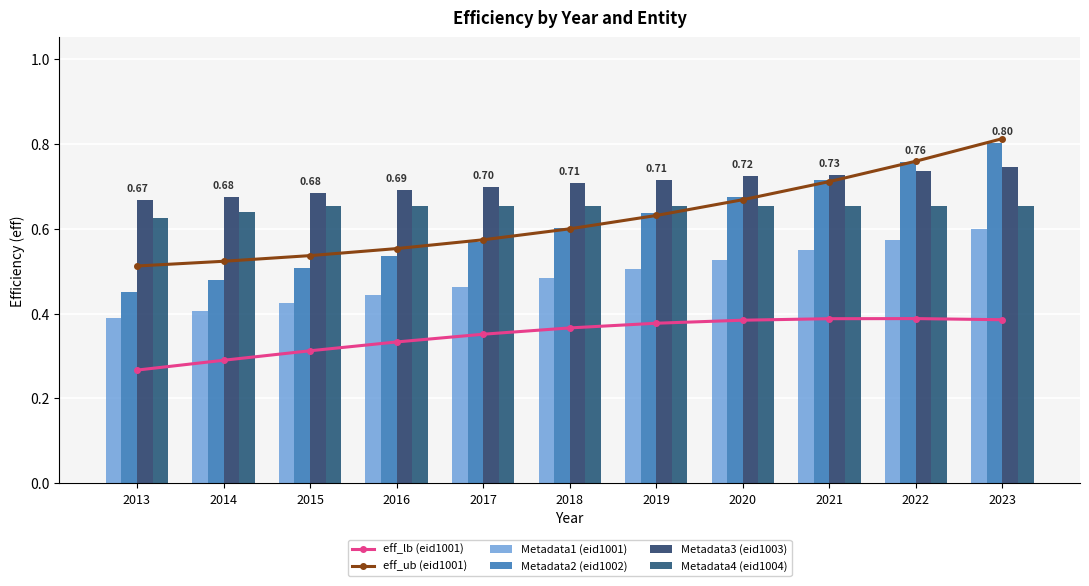

The Metadata3 (eid1003) series shows 0.7 at 2014. True or false?

True